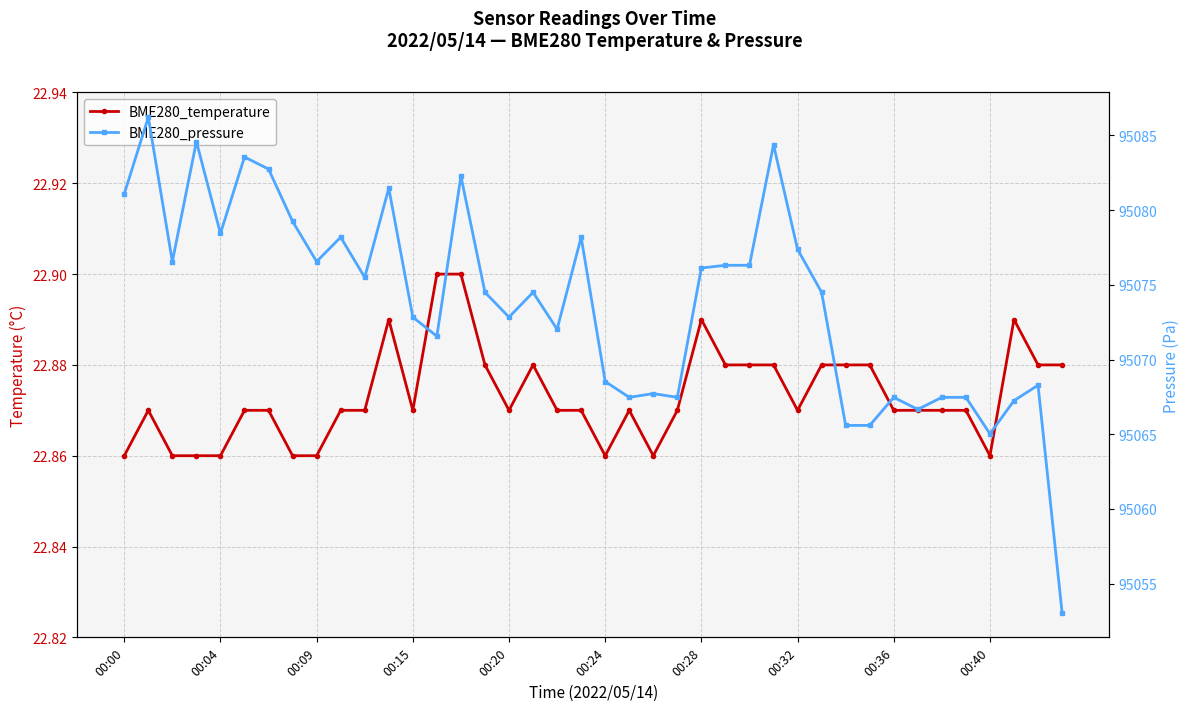

What is the highest value of the BME280_temperature series?

22.9